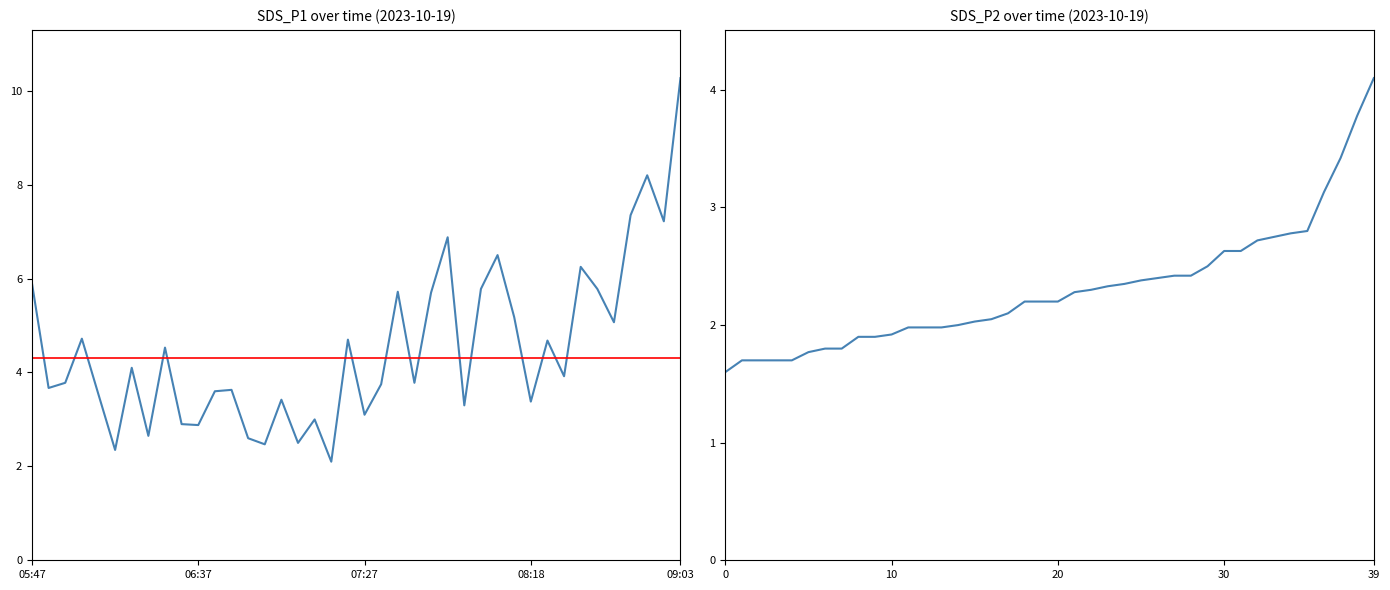

Rank the series at 32 from lowest to highest value.

SDS_P2, SDS_P1